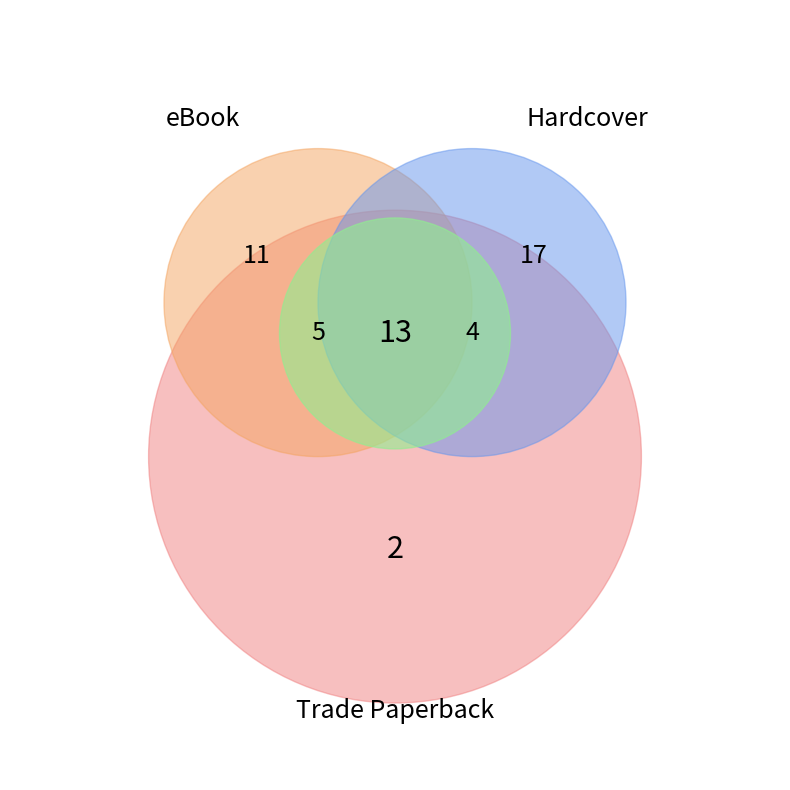

How many segments does this pie chart have?

6